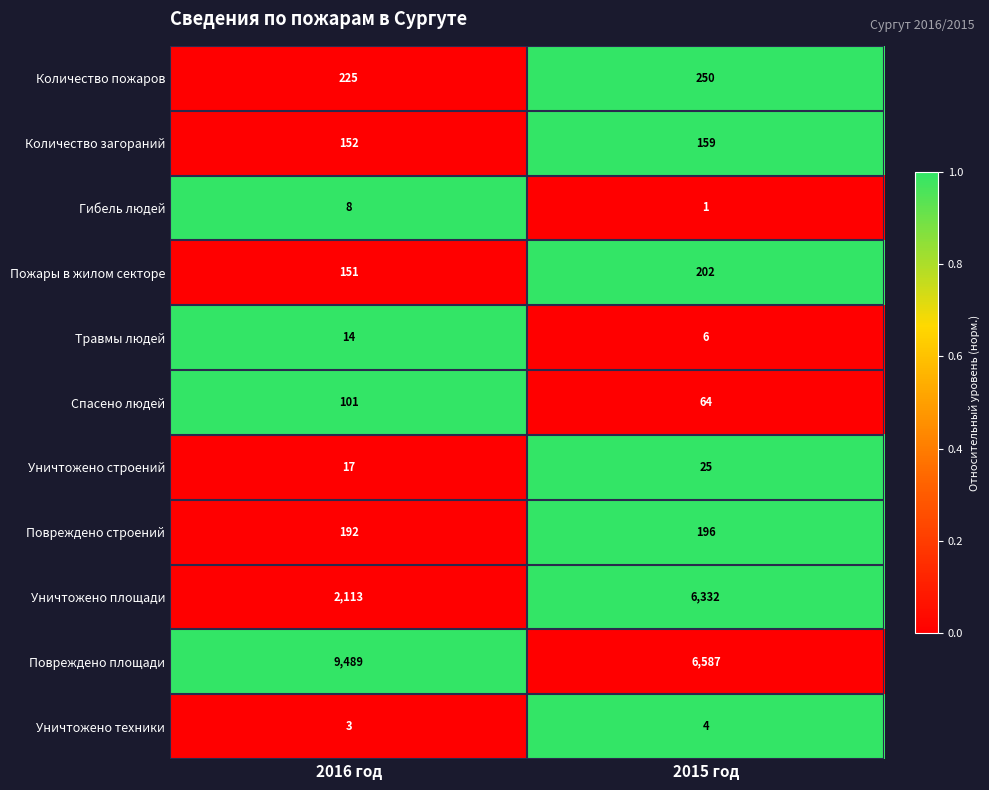

How many data points does each series have?

2